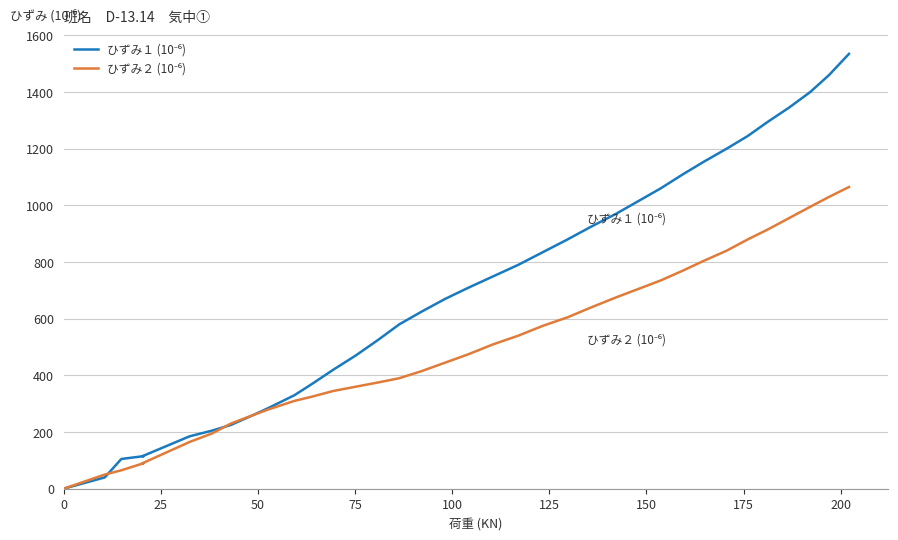

Reading left to right, what are all the values shown in this chart?

ひずみ１ (10⁻⁶): 0	40	105	115	115	185	205	225	260	285	330	370	420	470	525	580	625	670	710	750	790	835	880	925	970	1015	1060	1110	1155	1200	1245	1295	1345	1400	1460	1535
ひずみ２ (10⁻⁶): 0	50	65	90	90	165	195	230	260	280	310	325	345	360	375	390	415	445	475	510	540	575	605	640	675	705	735	770	805	840	880	915	955	995	1030	1065